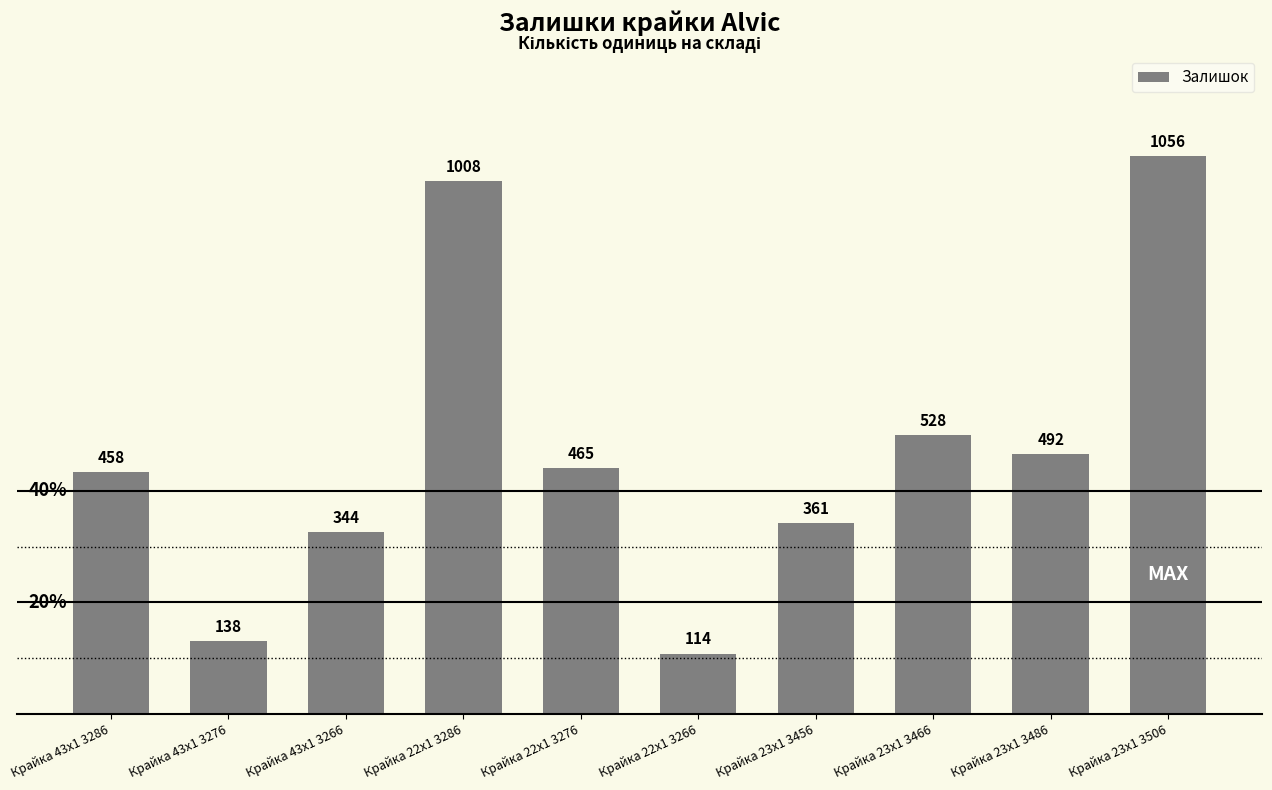

Count the number of categories in the chart.

10